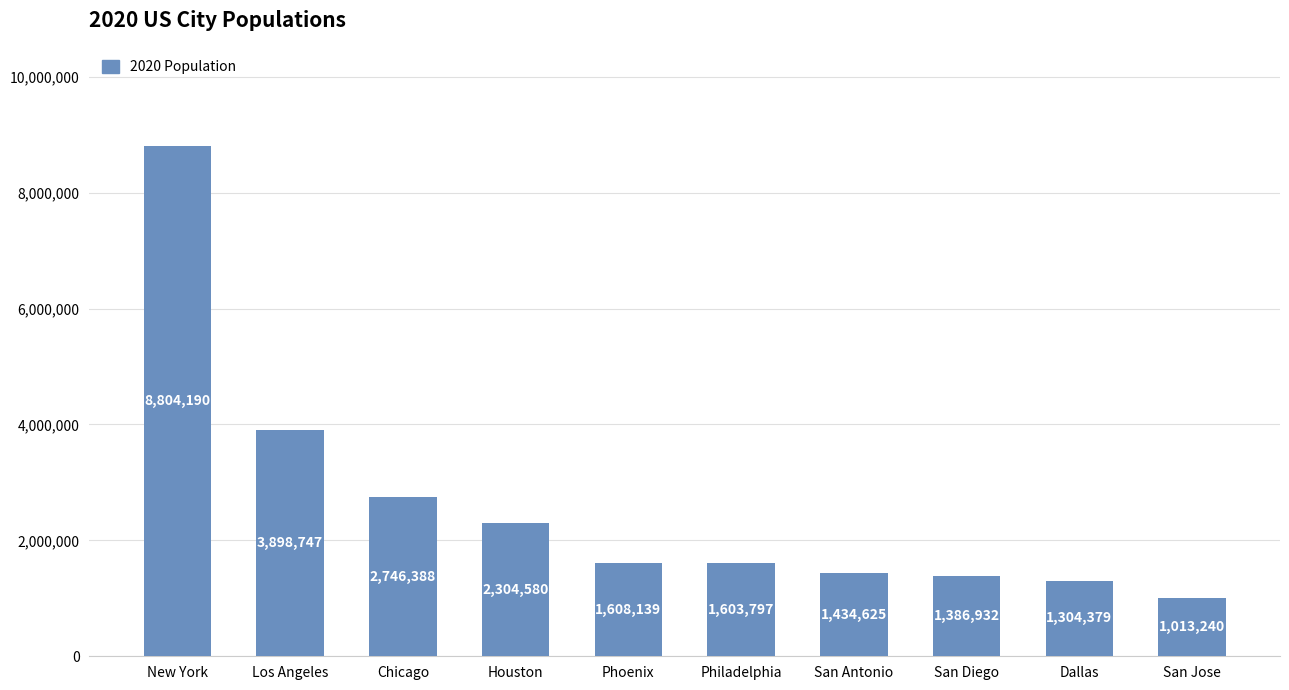

What is the minimum value shown in the chart?

1013240